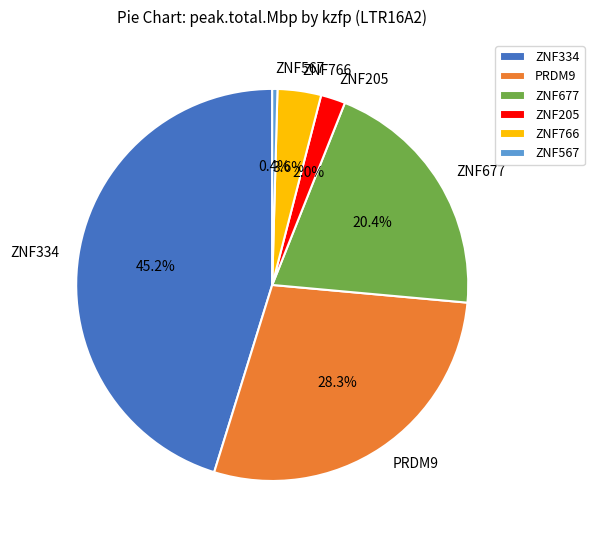

What percentage is NOT represented by ZNF677?

79.6%